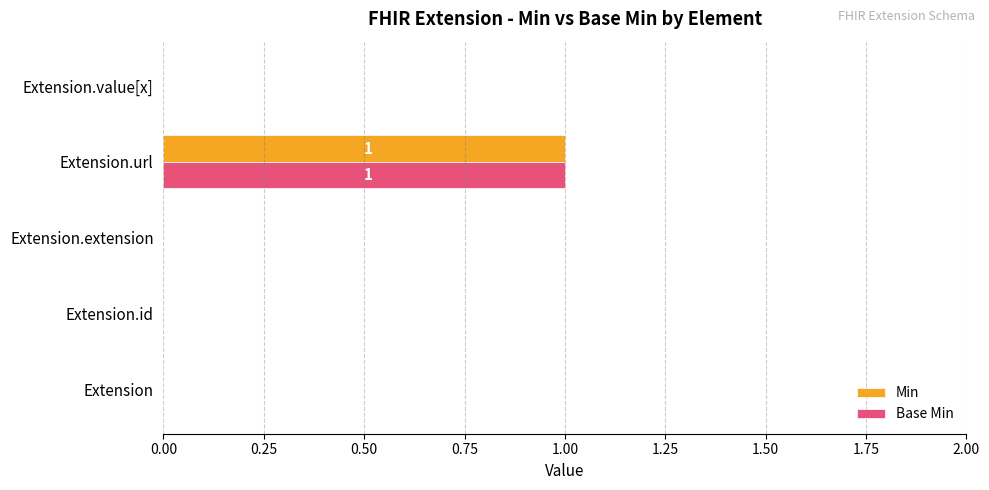

What is the maximum value for Min?

1